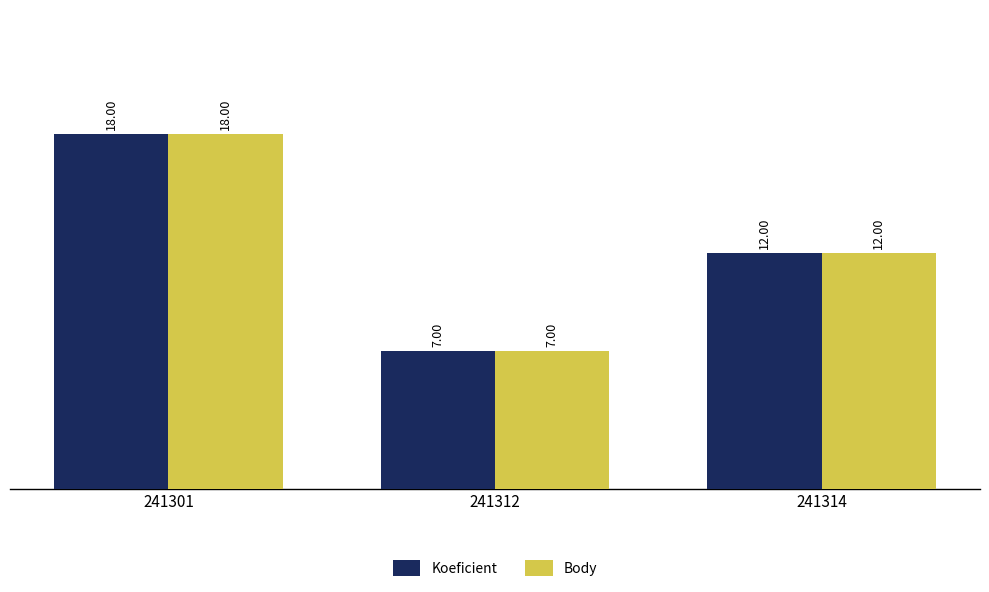

Which category has the lowest value across all series?

241312